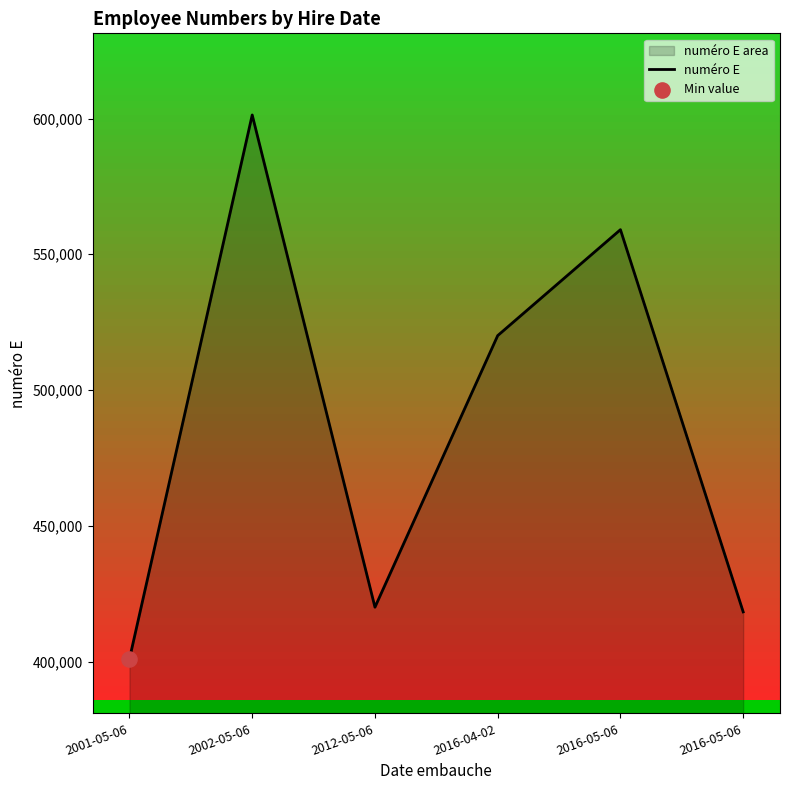

Approximately how many times larger is the value at 2016-05-06 compared to 2016-04-02?

1.1